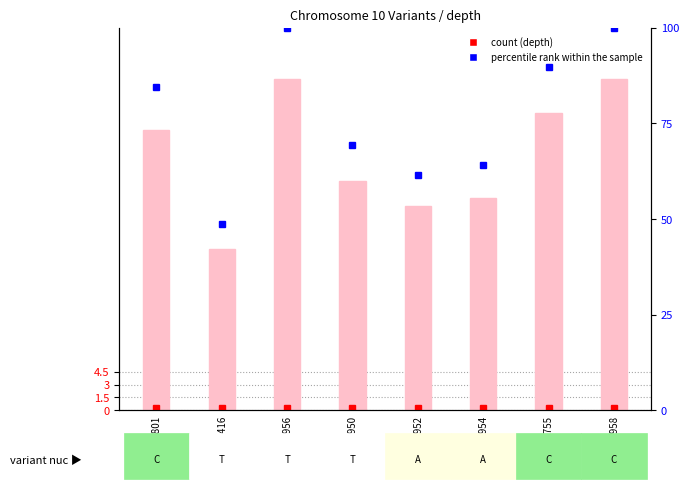

How many values in the depth series exceed 33?

3